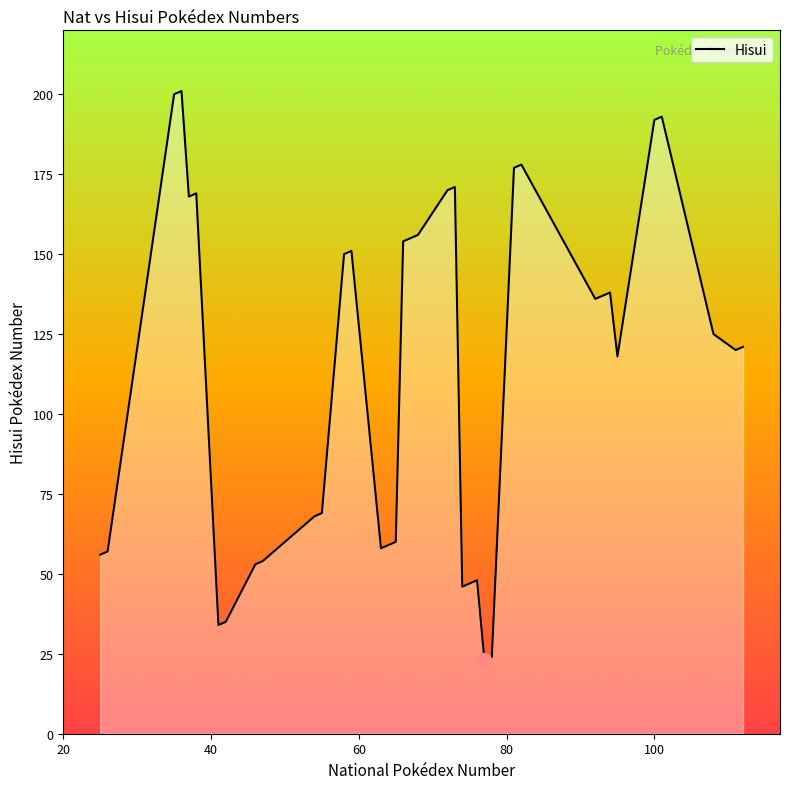

Is it true that the value at 101 is 279?

False